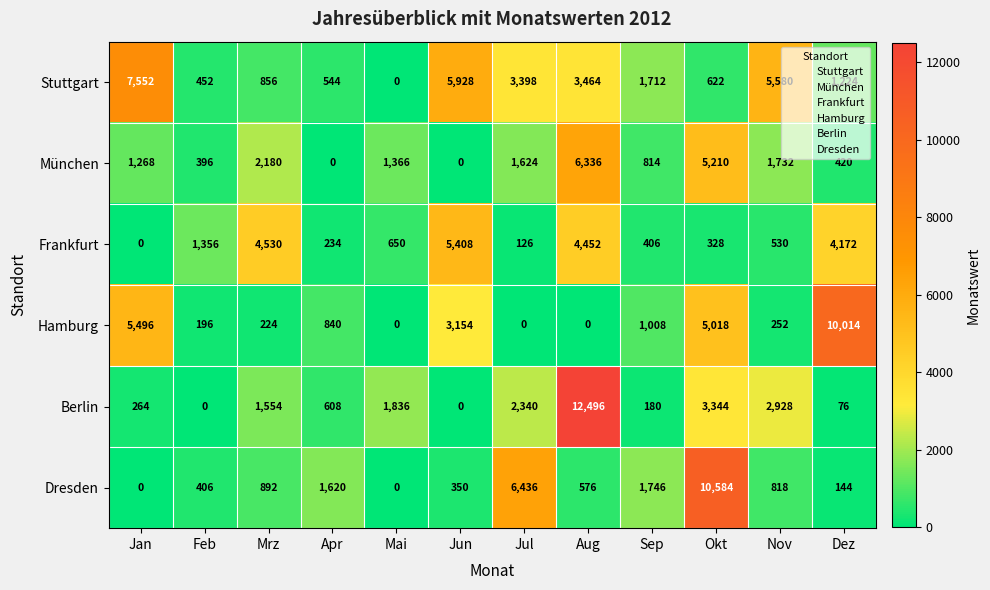

What is the total value across all series at Jul?

13924